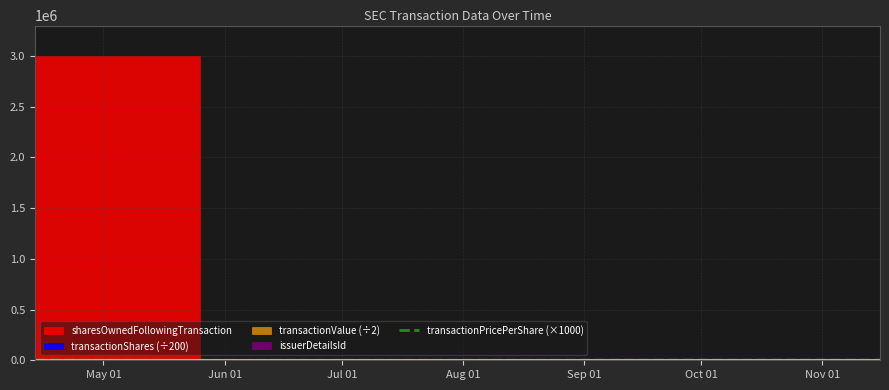

What is the change in value from Jun 01 to Jul 01?

+990.0